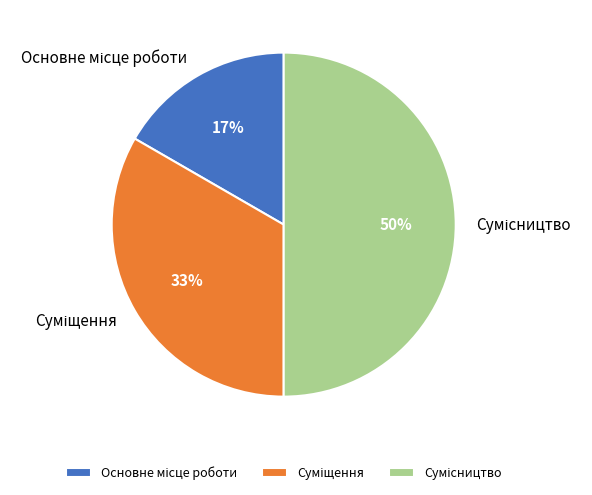

To the nearest percent, what is the difference between the largest and smallest slice percentages?

33%